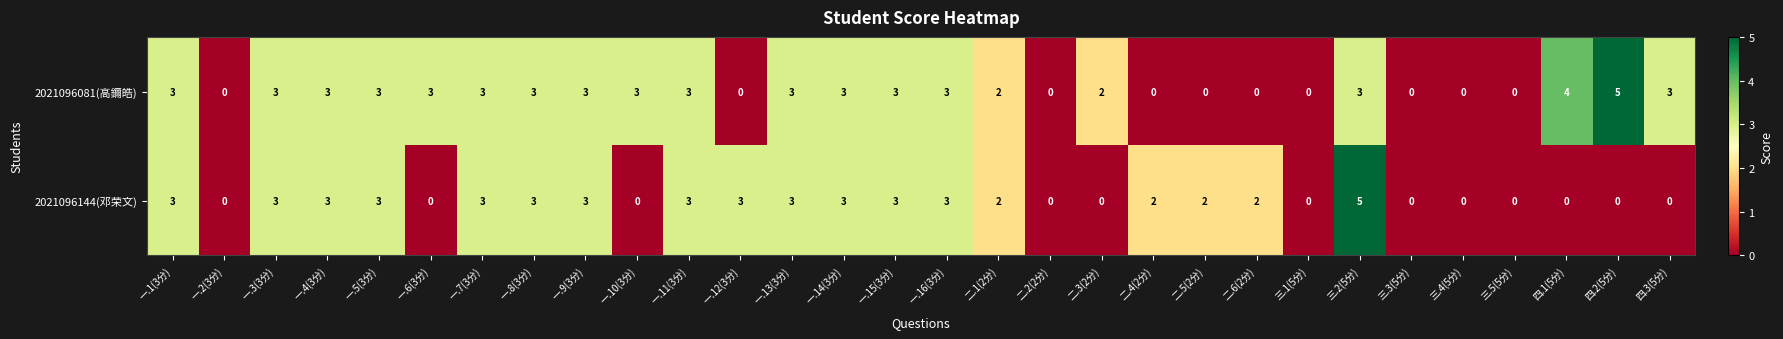

Count the number of categories in the chart.

30